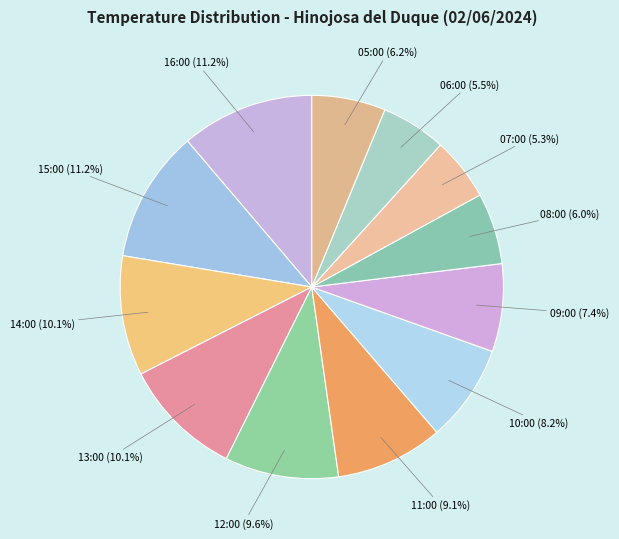

How many segments does this pie chart have?

12